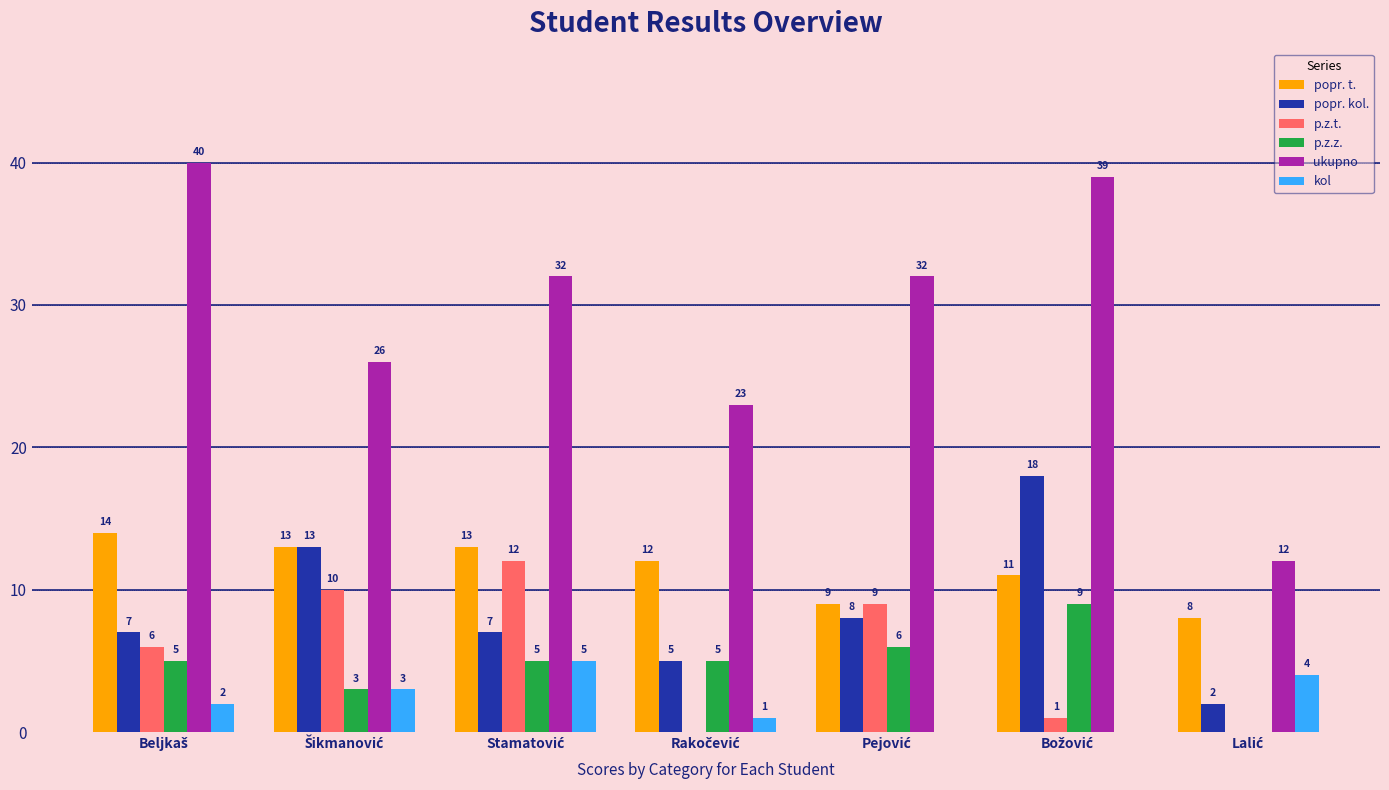

Count the number of data series in this chart.

6